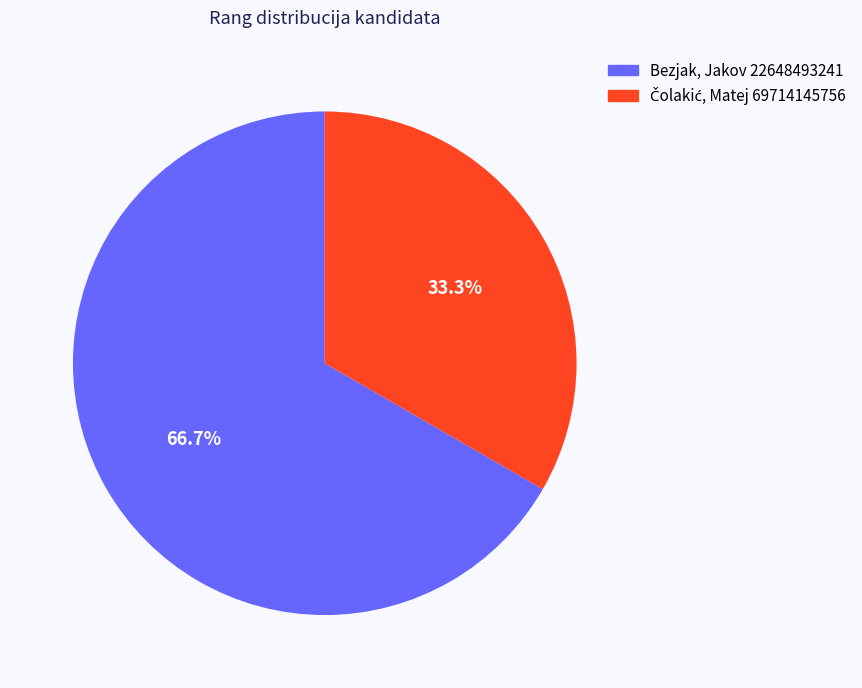

How much of the chart is everything except Bezjak, Jakov 22648493241?

33.3%